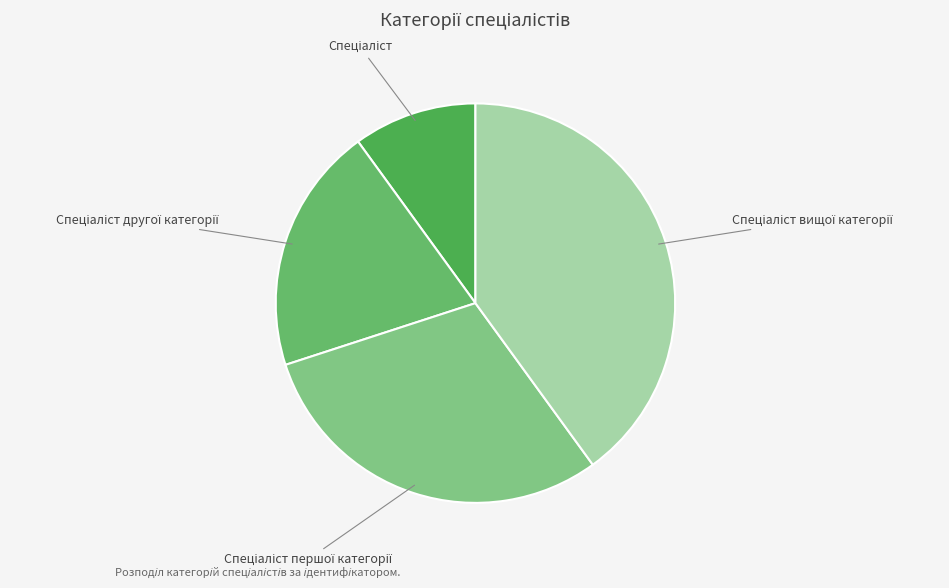

Is there any slice that represents more than half of the pie?

No